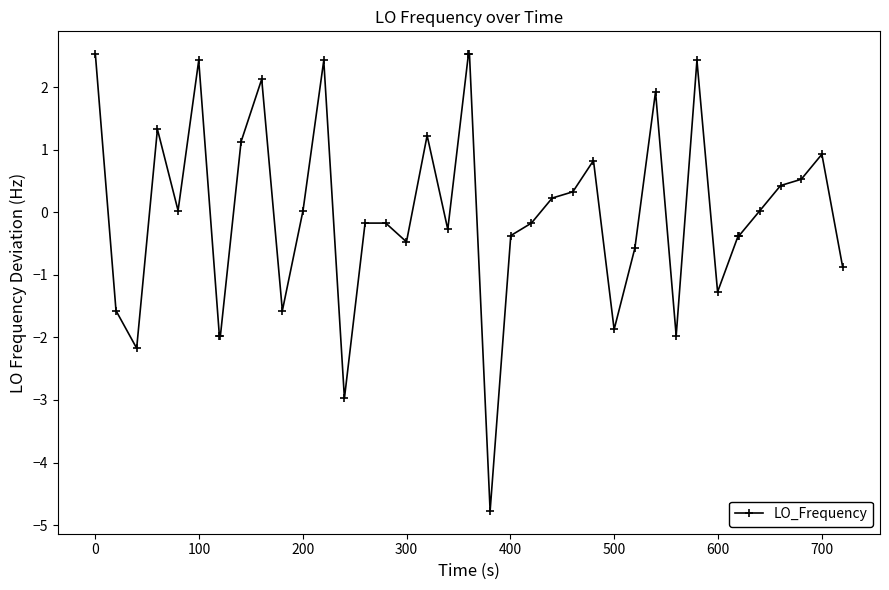

True or false: the data has more than 0 interior local peaks.

True